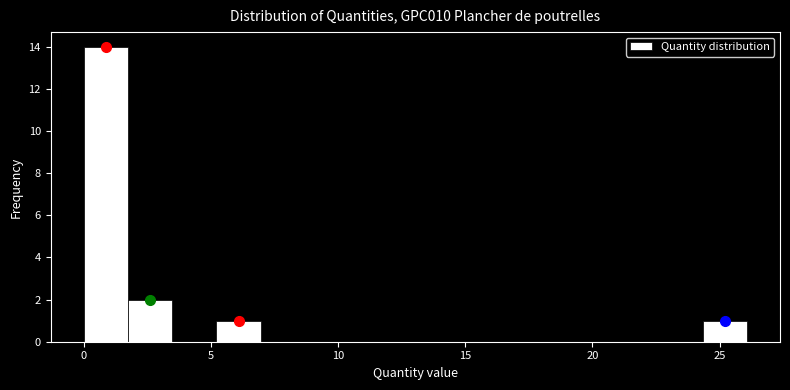

Read against the x-axis, roughly where is the centre of the tallest bar?

1.0